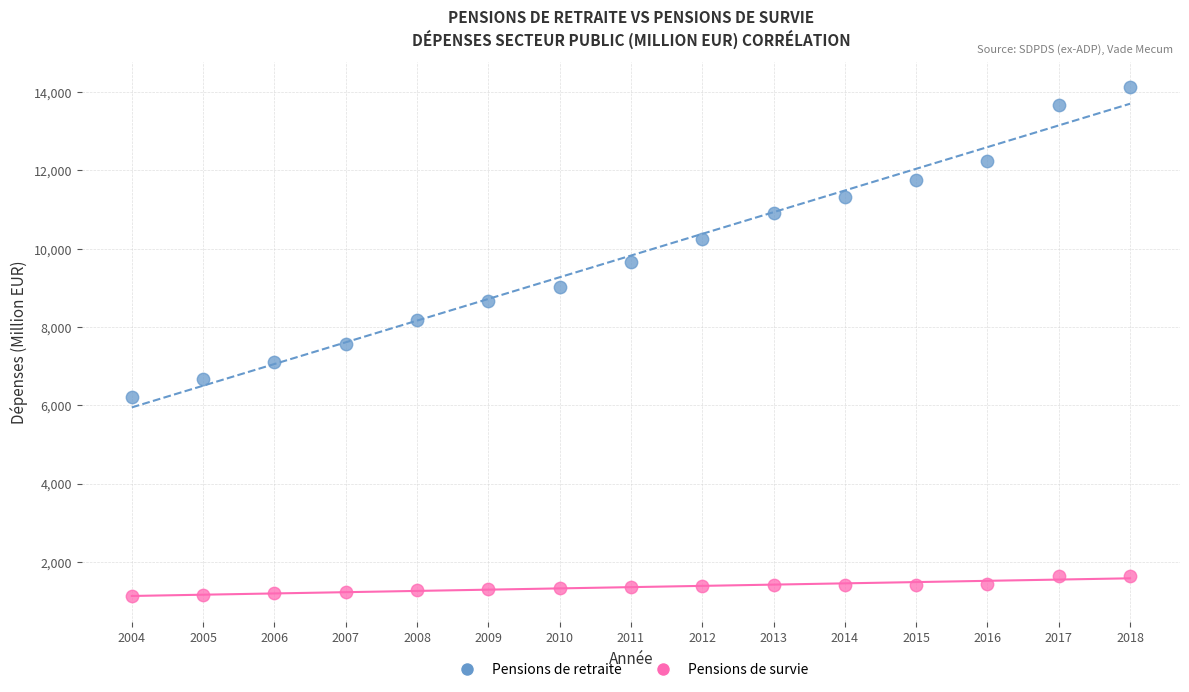

Which series reaches the maximum Y coordinate?

Pensions de retraite